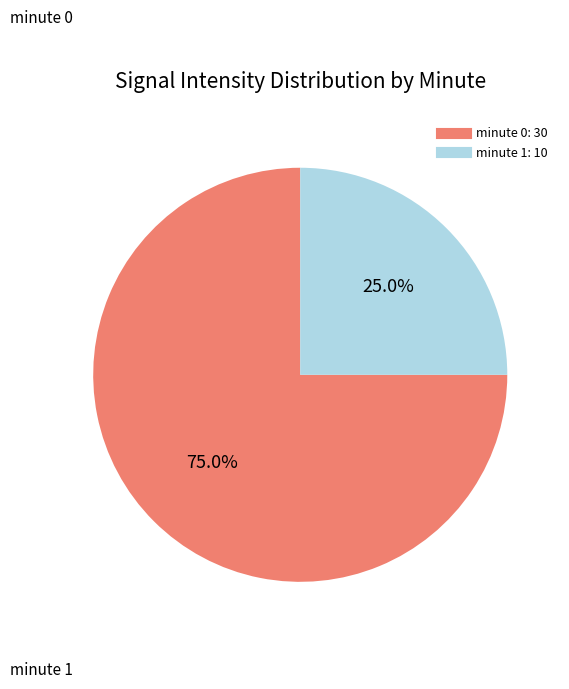

Rank the categories by value from highest to lowest.

minute 0, minute 1